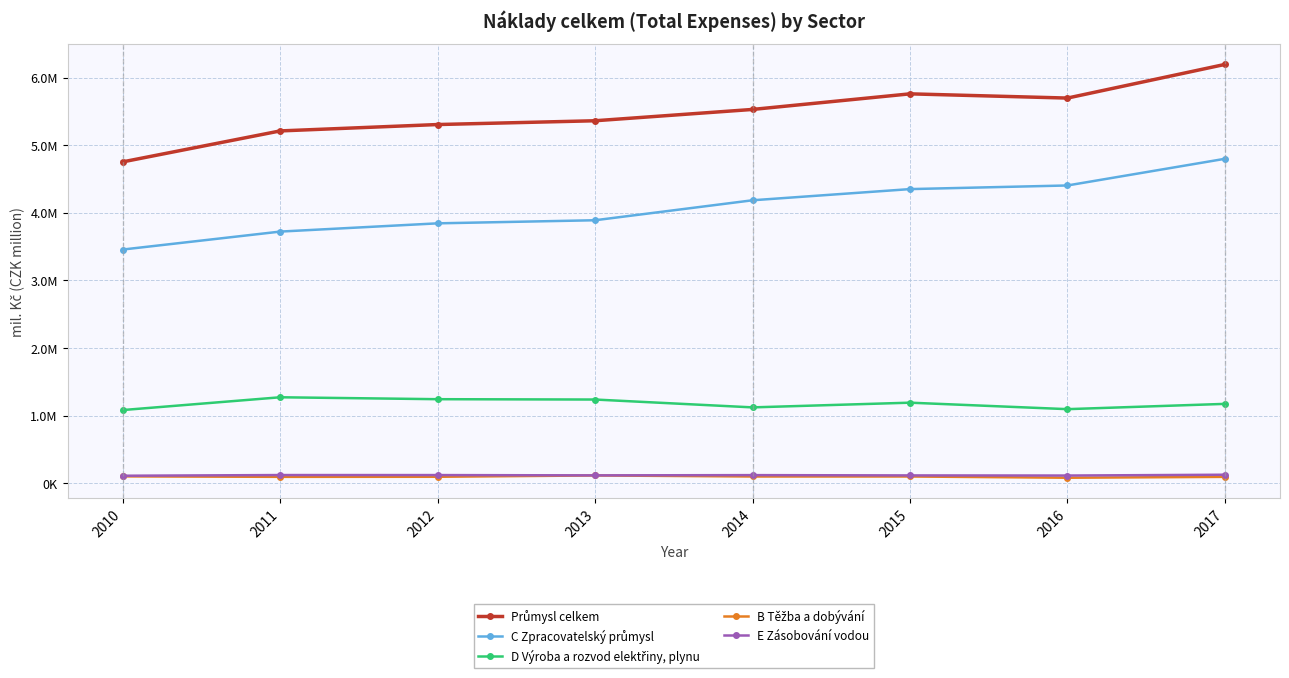

True or false: Průmysl celkem and C Zpracovatelský průmysl intersect in this chart.

False